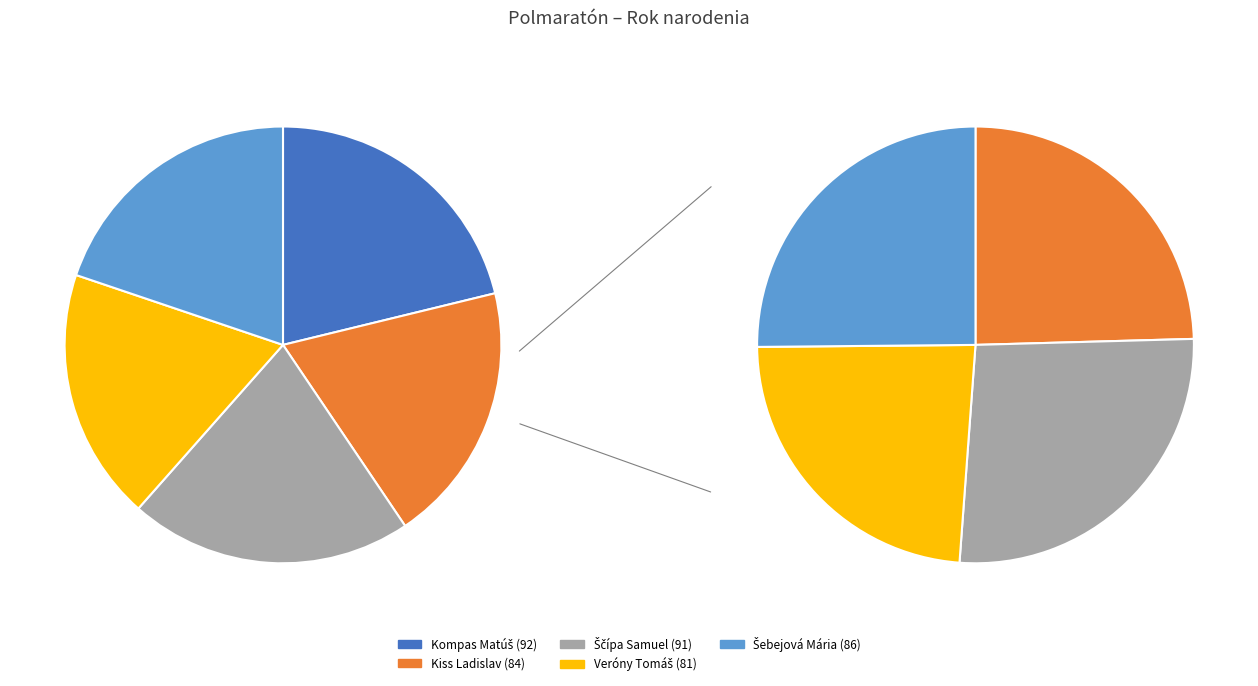

To the nearest percent, what portion does Kompas Matúš (92) represent?

21%